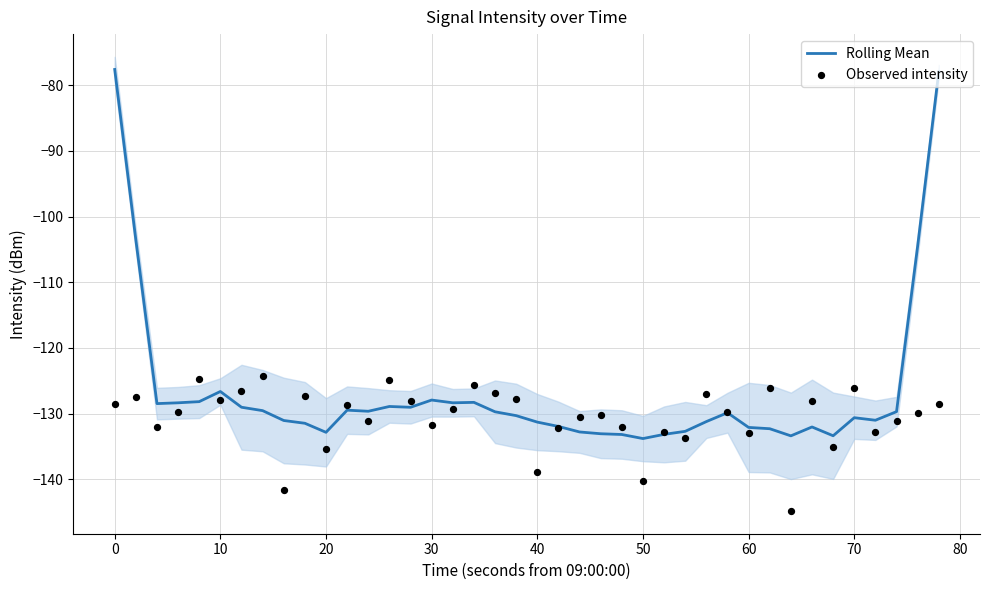

What is the lowest value of the Rolling Mean series?

-133.8